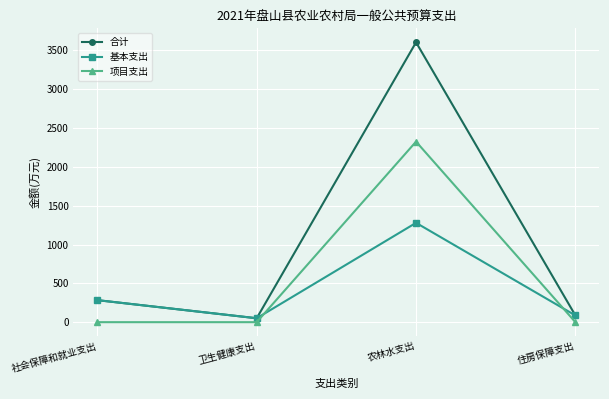

Is it true that 合计 equals 86.6 at 住房保障支出?

True